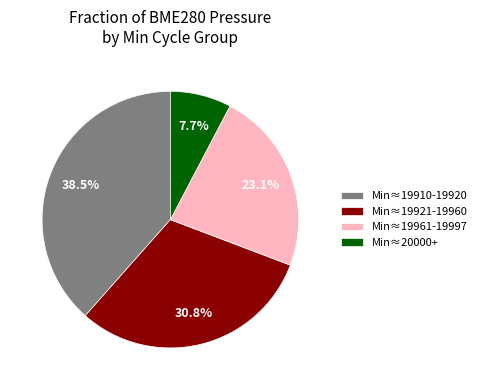

Rank the categories by value from lowest to highest.

Min≈20000+, Min≈19961-19997, Min≈19921-19960, Min≈19910-19920